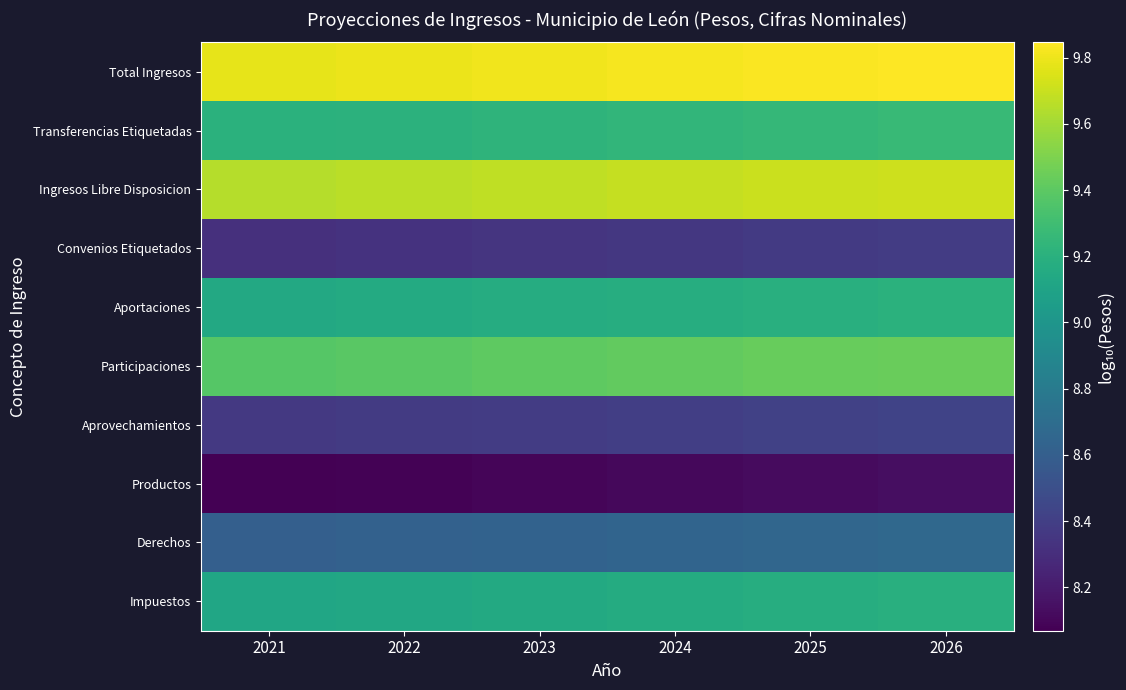

What is the difference between the highest and lowest values at 2022?

1.7